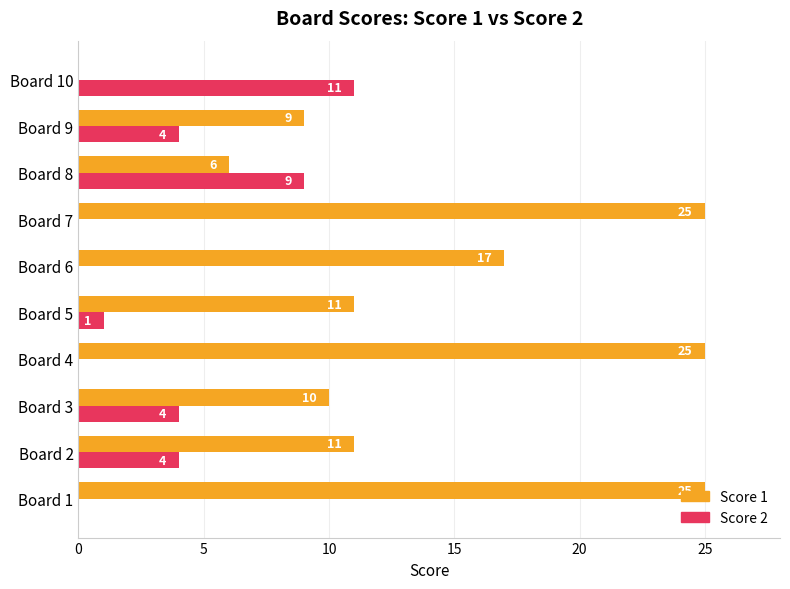

What is the sum of all Score 1 values?

139